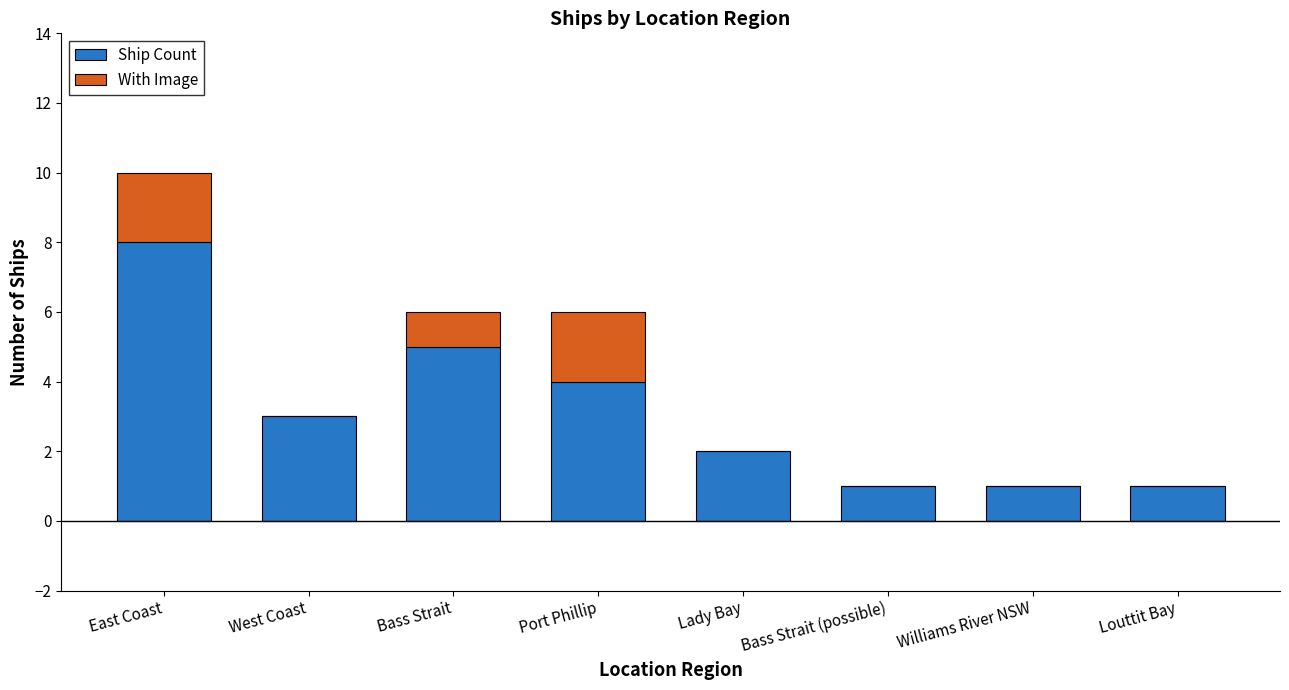

At which category is the sum across all series the highest?

East Coast